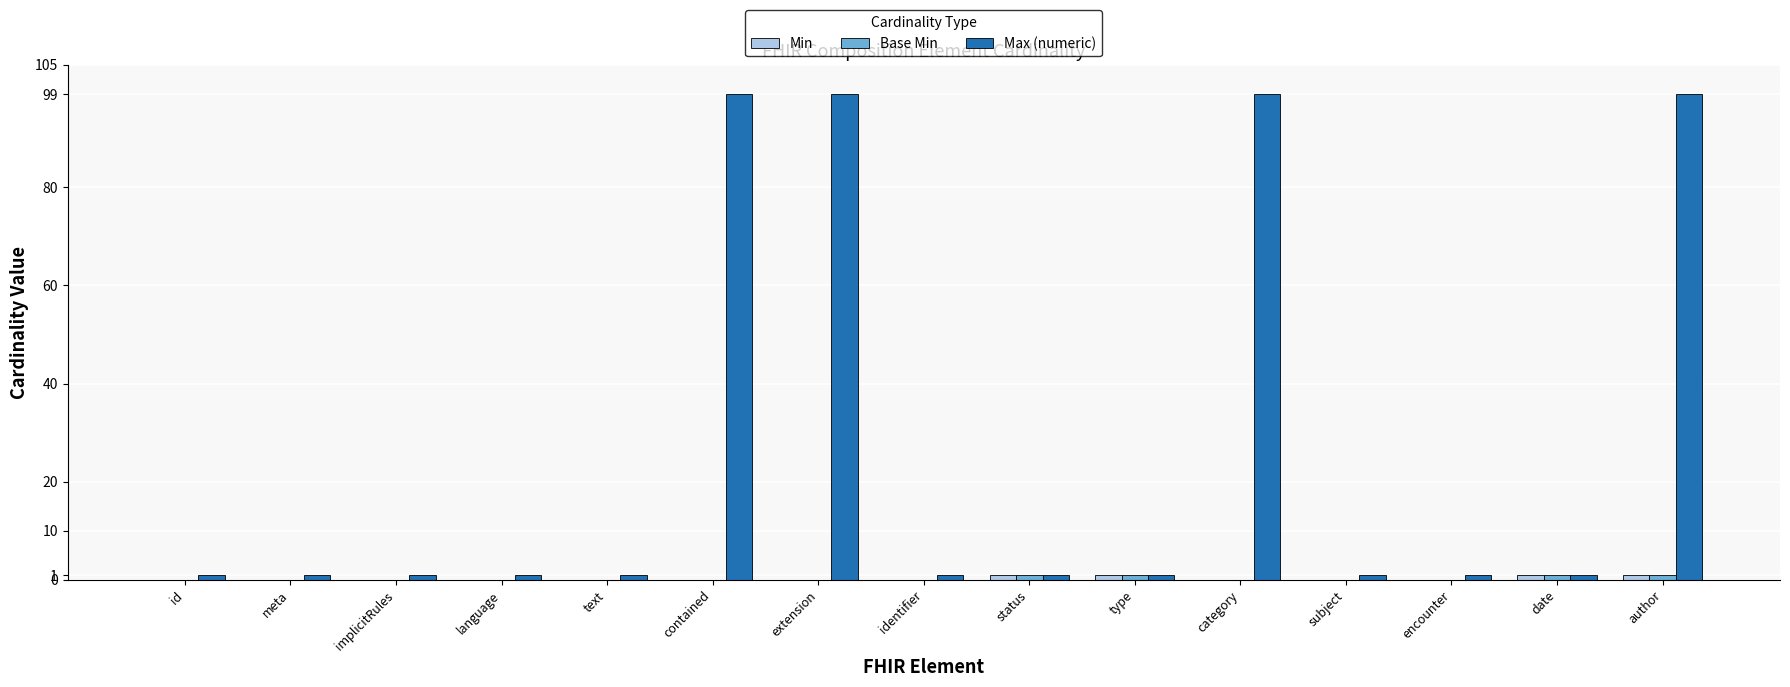

Which series has the largest total across all categories?

Max (numeric)